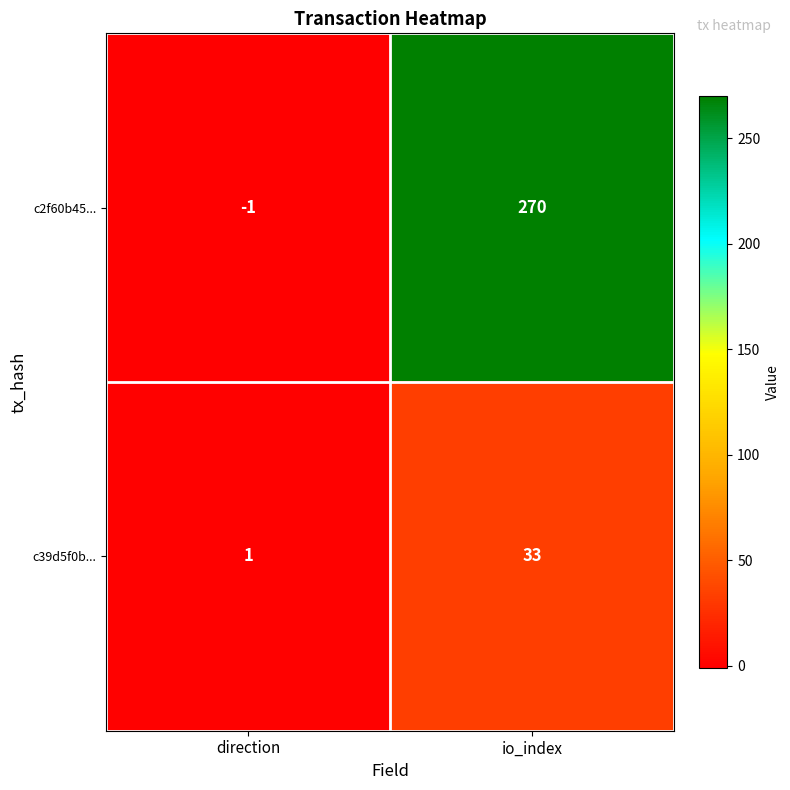

Read the c39d5f0b... value at io_index.

33